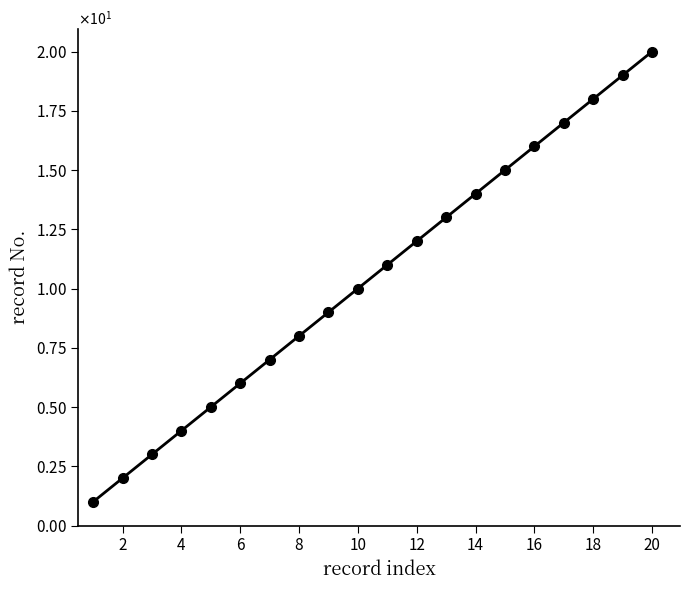

Does the chart have visible grid lines?

No